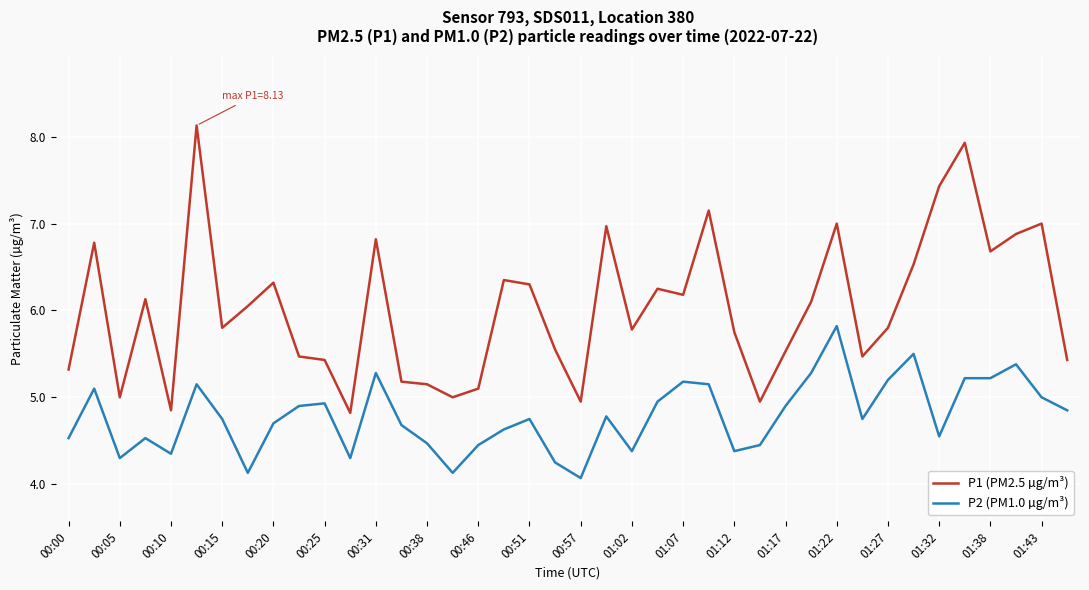

True or false: P1 (PM2.5 µg/m³) and P2 (PM1.0 µg/m³) cross at least once.

False